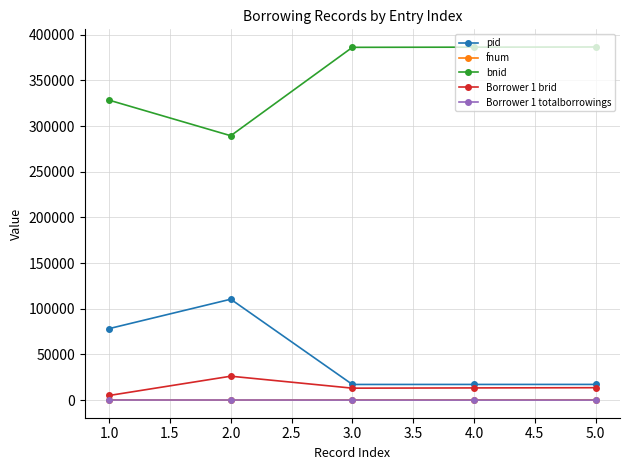

Is the value of pid at 5.0 greater than the value of Borrower 1 totalborrowings at 1.0?

Yes